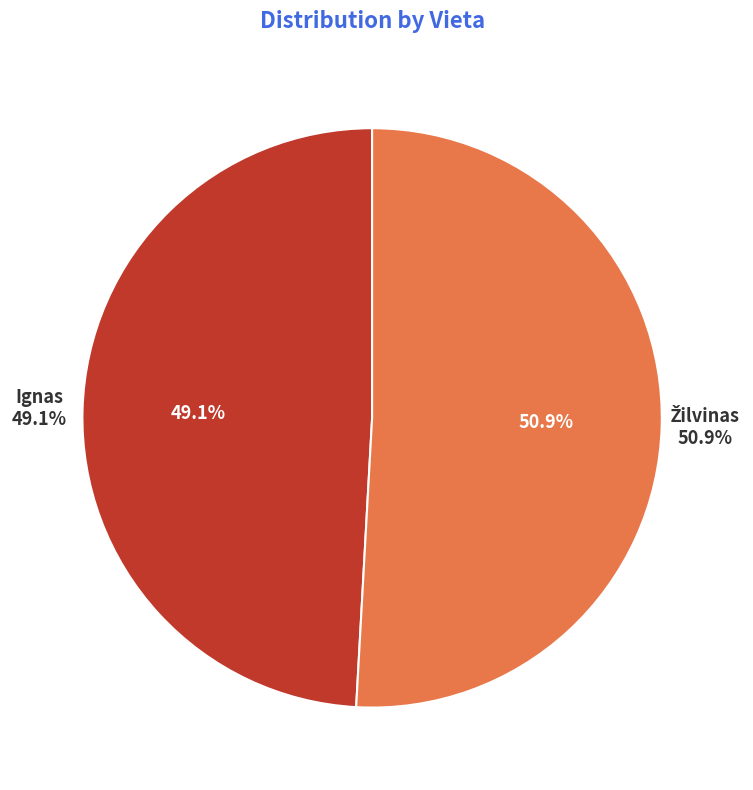

Does any single category account for the majority?

Yes